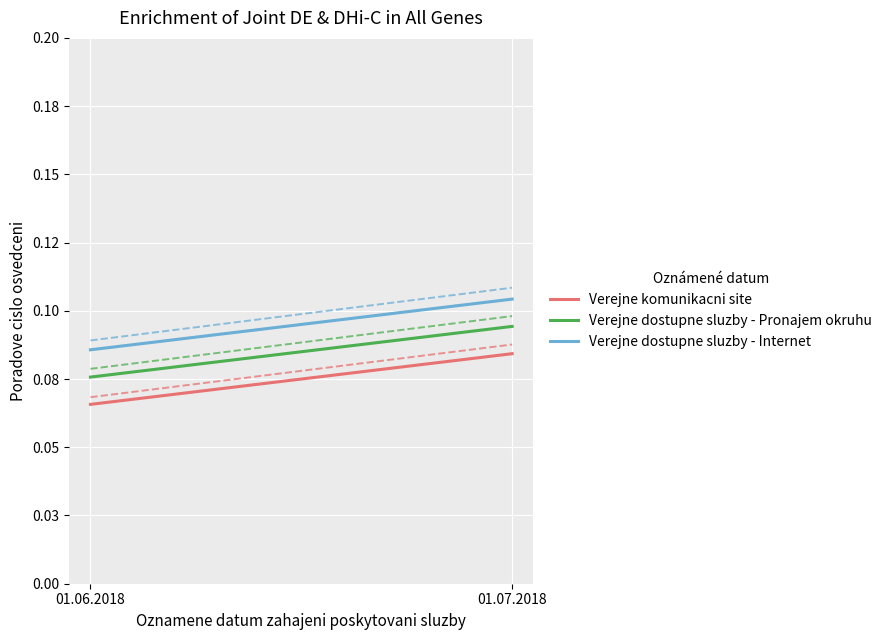

Rank the series by their maximum value, from highest to lowest.

Verejne dostupne sluzby - Internet, Verejne dostupne sluzby - Pronajem okruhu, Verejne komunikacni site